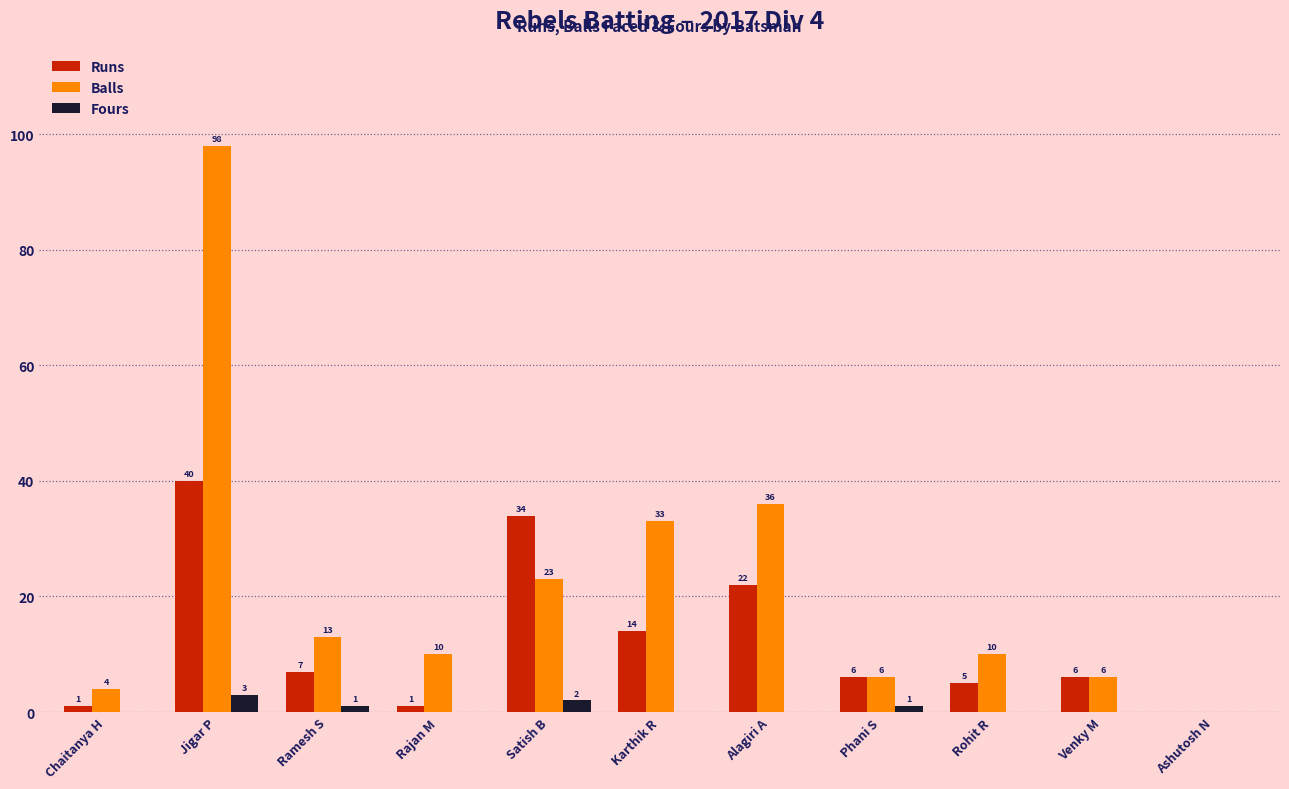

What is the maximum value for Runs?

40